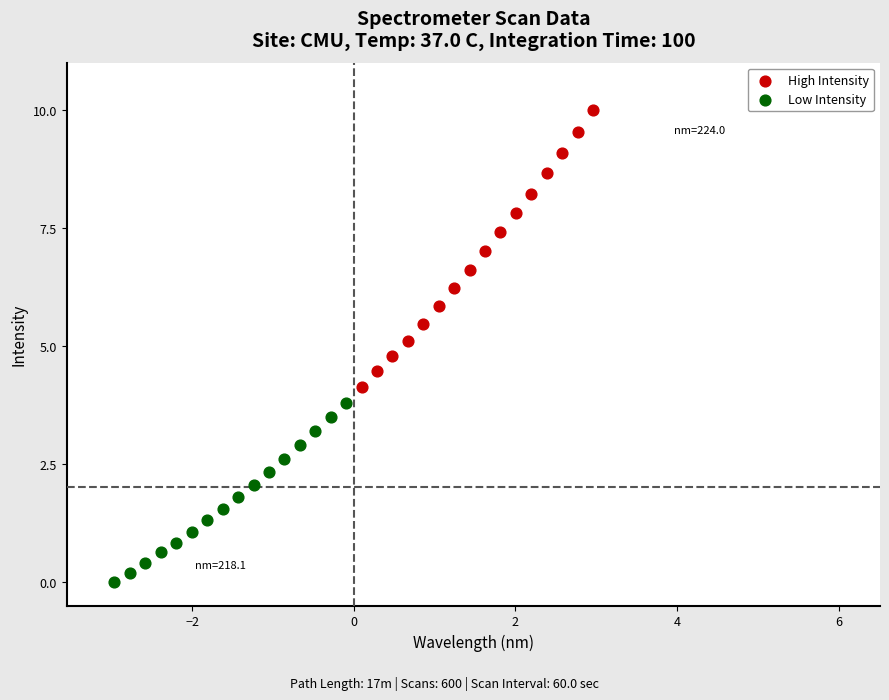

Which series reaches the maximum Y coordinate?

High Intensity